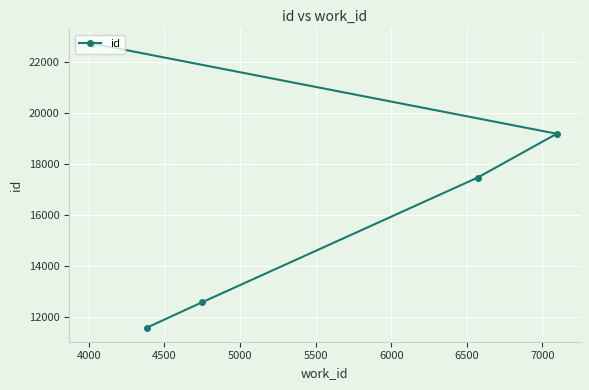

Count the number of data series in this chart.

1